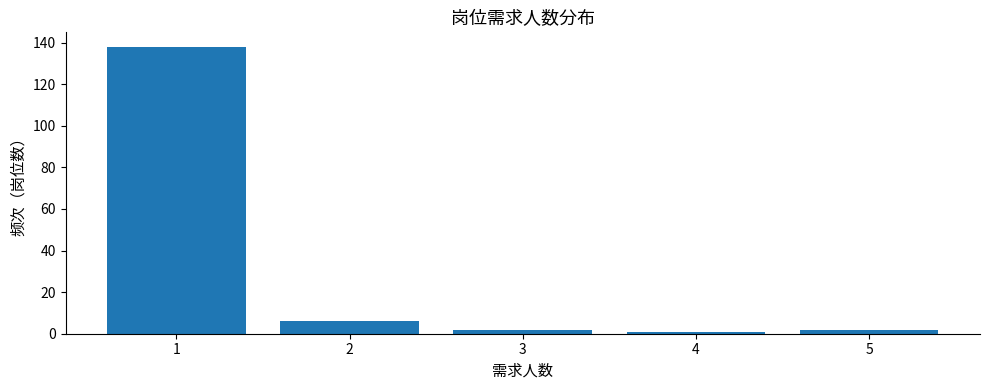

Reading left to right, list all the values displayed in this chart.

138	6	2	1	2